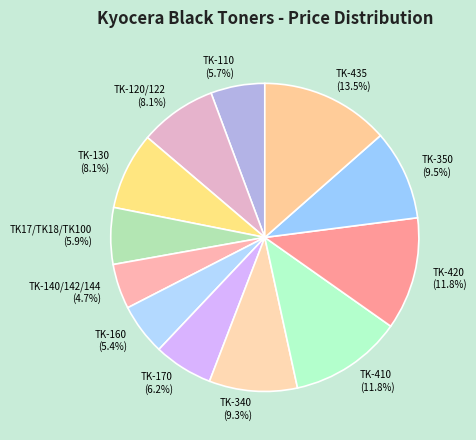

To the nearest percent, what percentage of the pie is TK-160?

5%